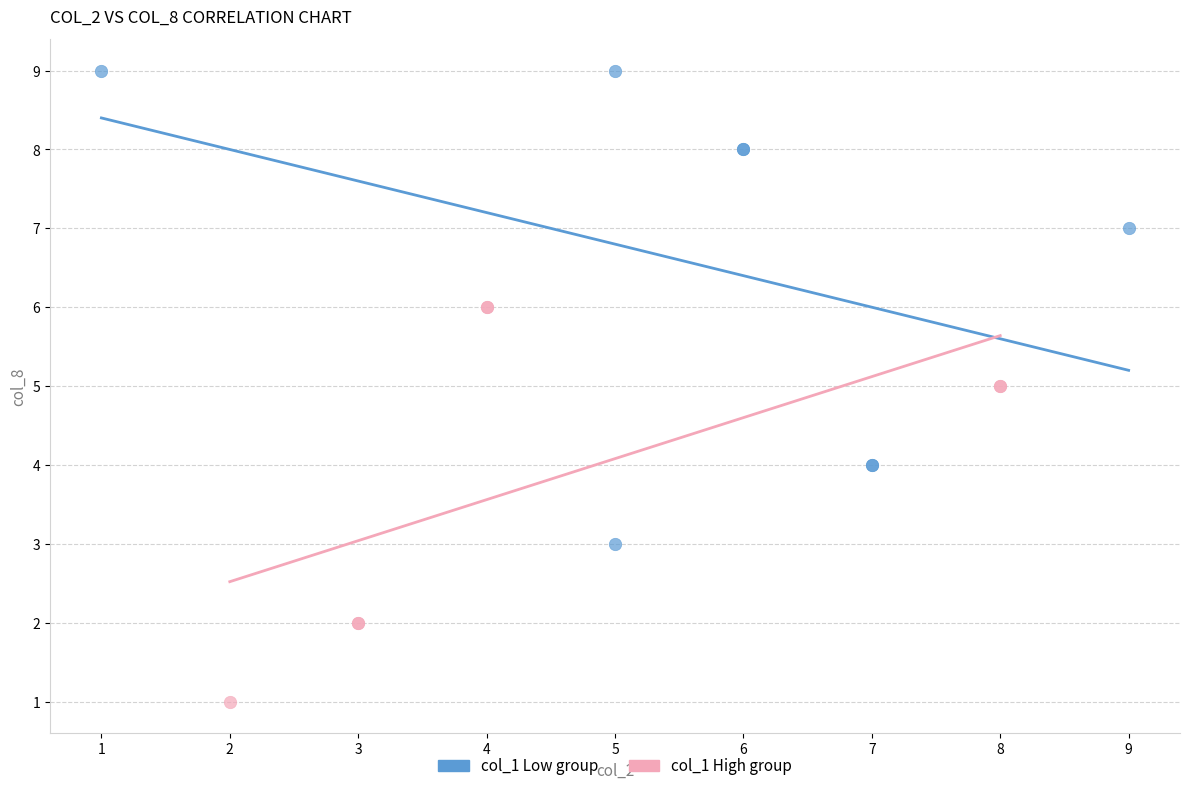

Which series reaches the maximum Y coordinate?

col_1 Low group